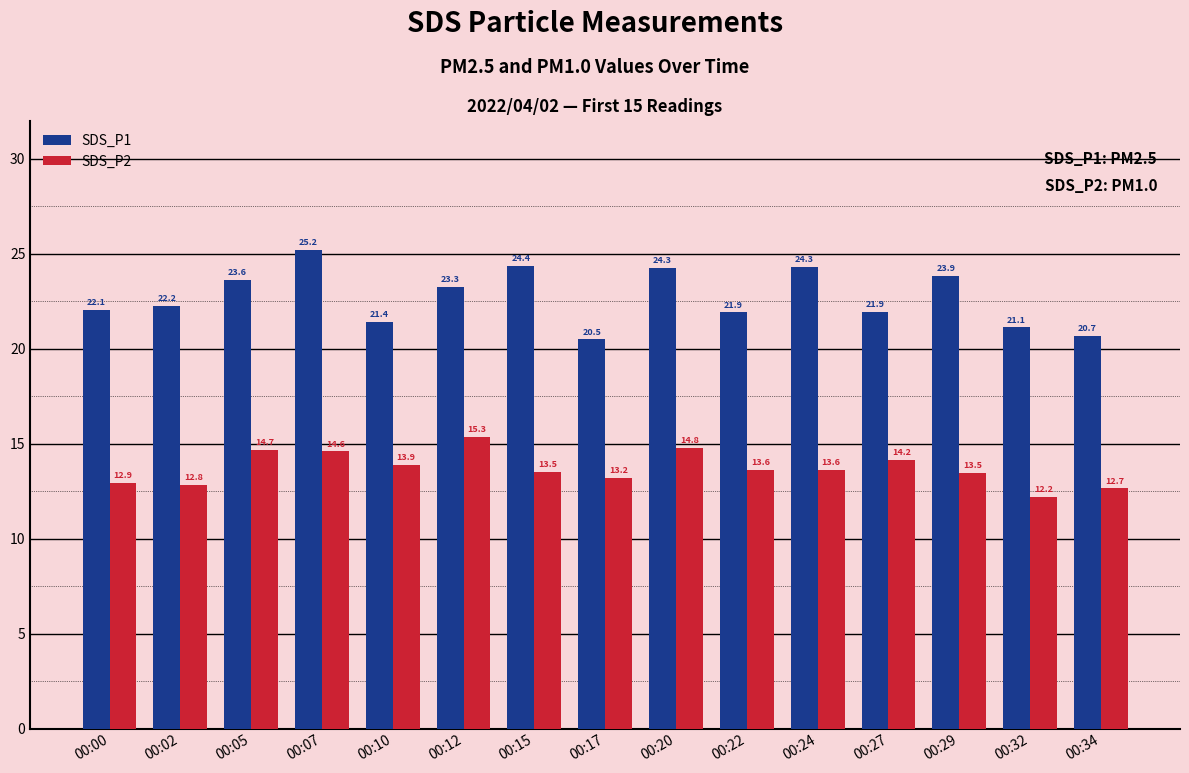

What is the total value across all series at 00:10?

35.3